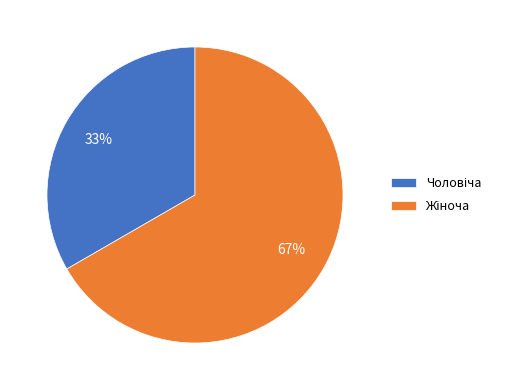

To the nearest percent, what is the average slice percentage?

50%